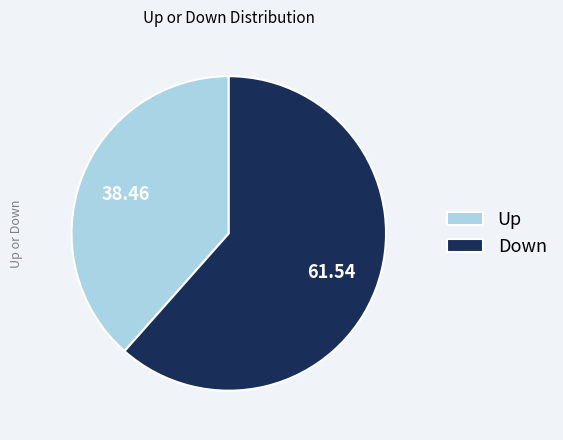

Approximately how many times larger is the value at Down compared to Up?

1.6